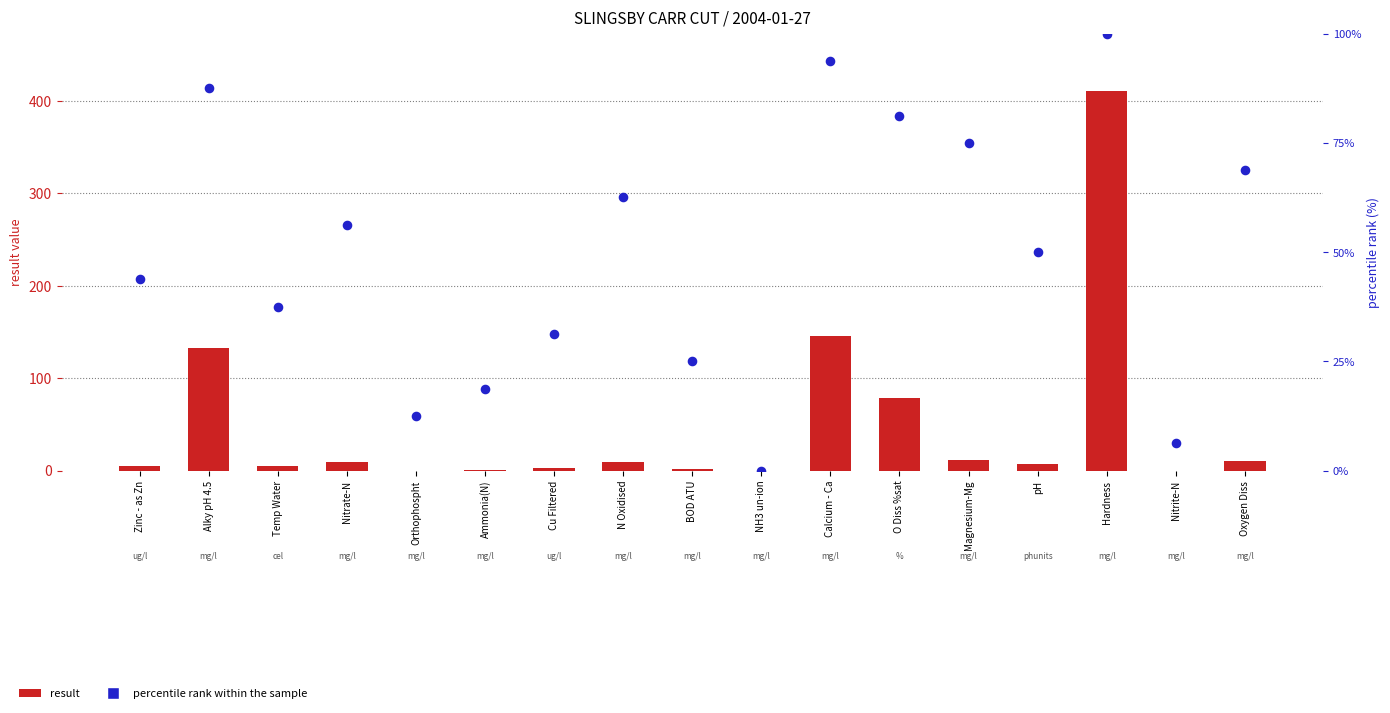

At which category is the sum across all series the highest?

Hardness